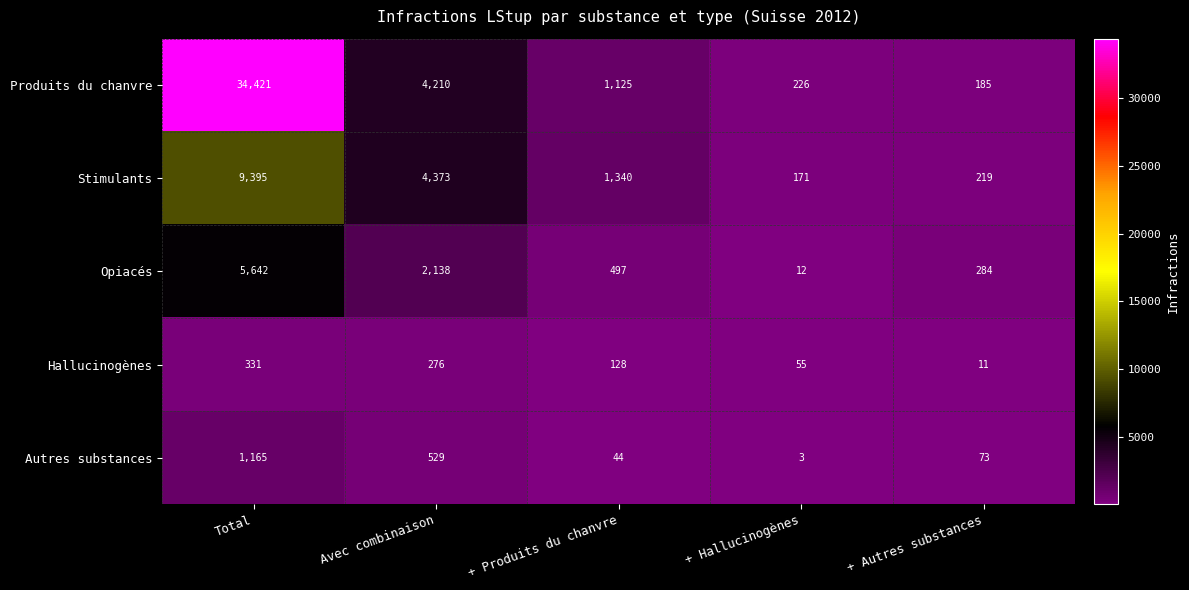

What is the sum of the Produits du chanvre values at + Produits du chanvre and + Autres substances?

1310